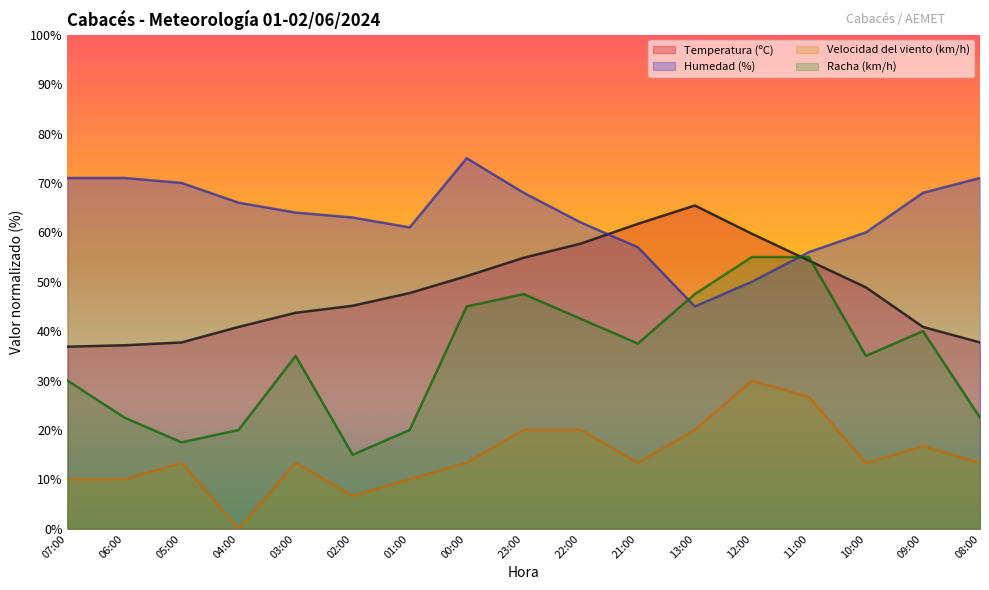

What is the sum of the Racha (km/h) values at 06:00 and 12:00?

77.5